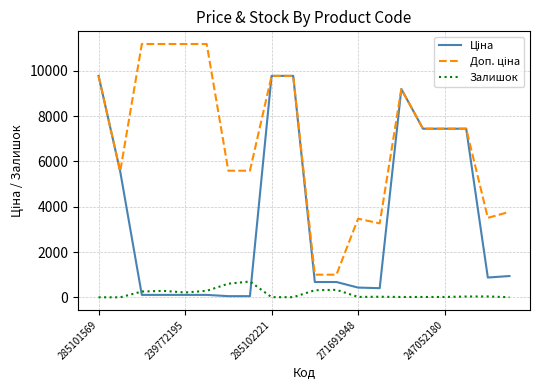

True or false: Ціна and Доп. ціна intersect in this chart.

False